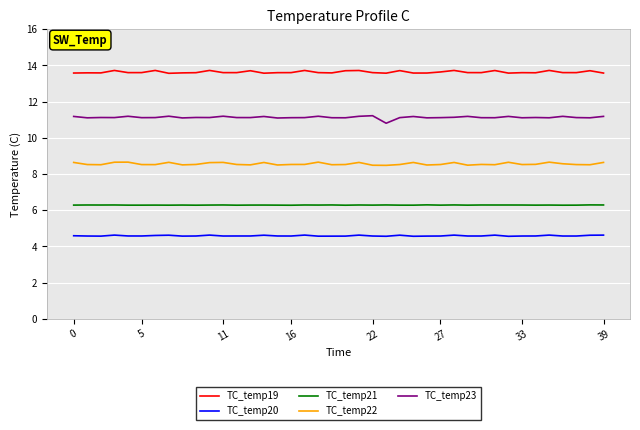

What is the highest value of the TC_temp23 series?

11.2